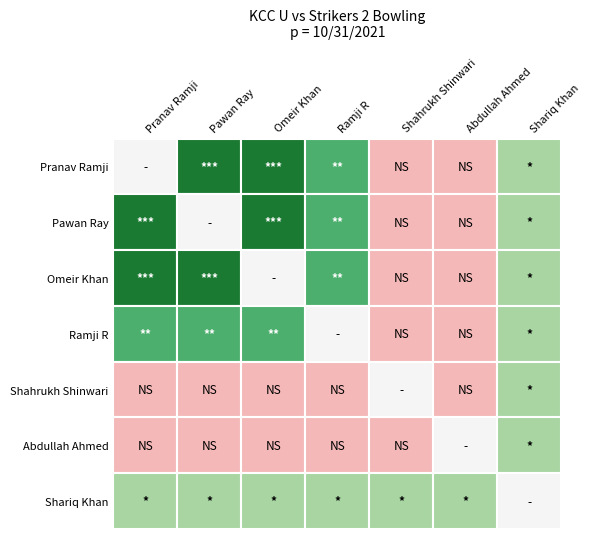

What is the spread (max minus min) of values at Shariq Khan?

8